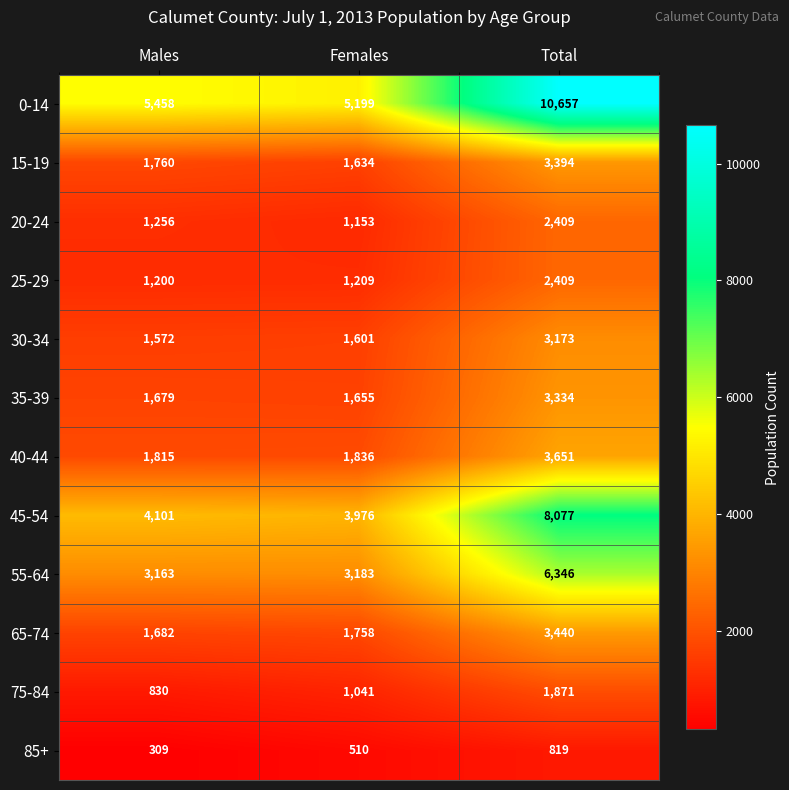

Rank the categories by 45-54 value from lowest to highest.

Females, Males, Total